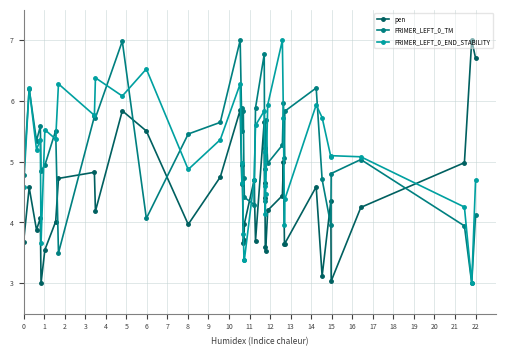

What is the value of the pen point at the 16th from the left?

4.6